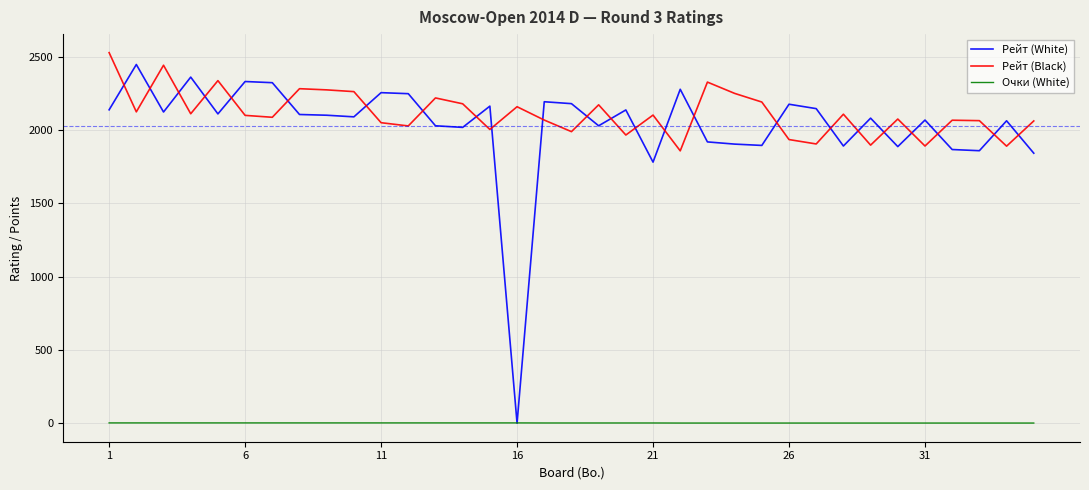

Which series has the largest range (max minus min)?

Рейт (White)